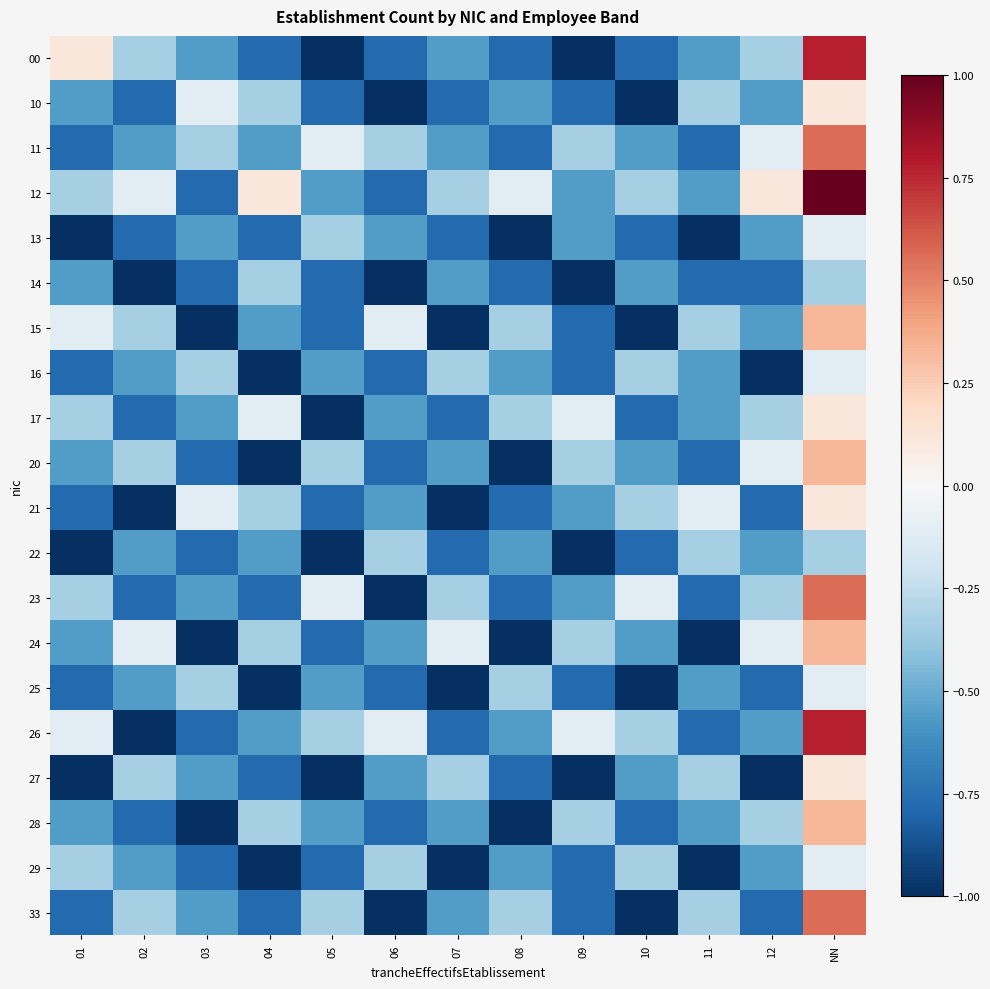

What is the total value across all series at NN?

4.9